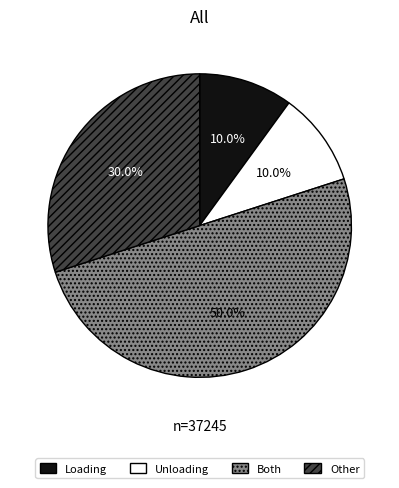

What is the majority slice?

Both